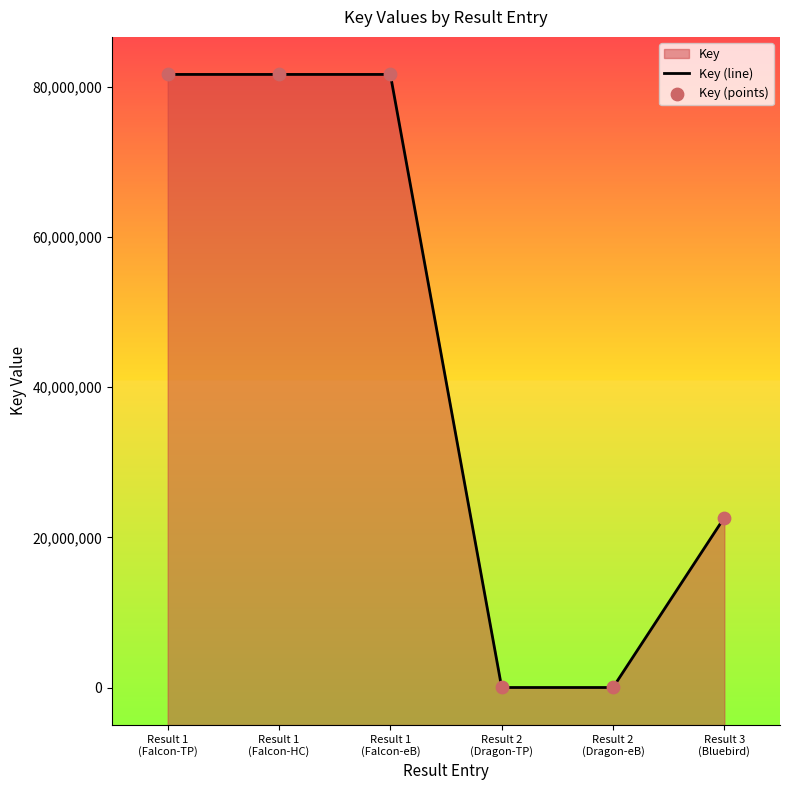

Which series reaches the maximum Y coordinate?

Key (line)